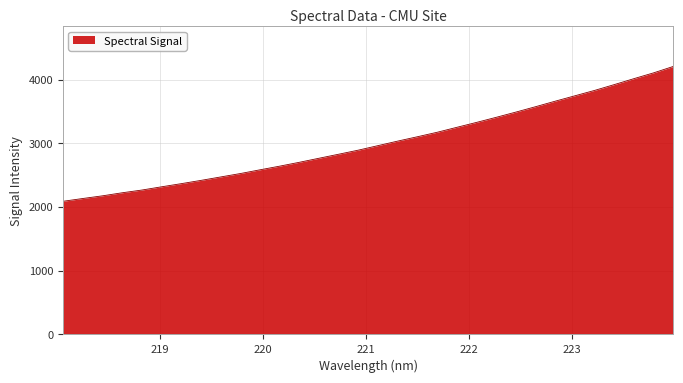

What is the smallest value displayed?

2091.8